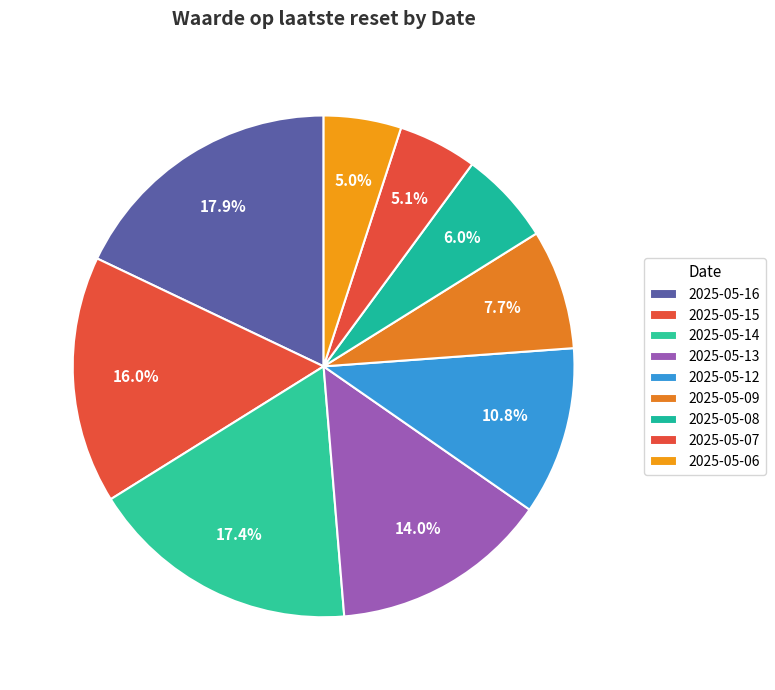

To the nearest percent, what portion does 2025-05-14 represent?

17%